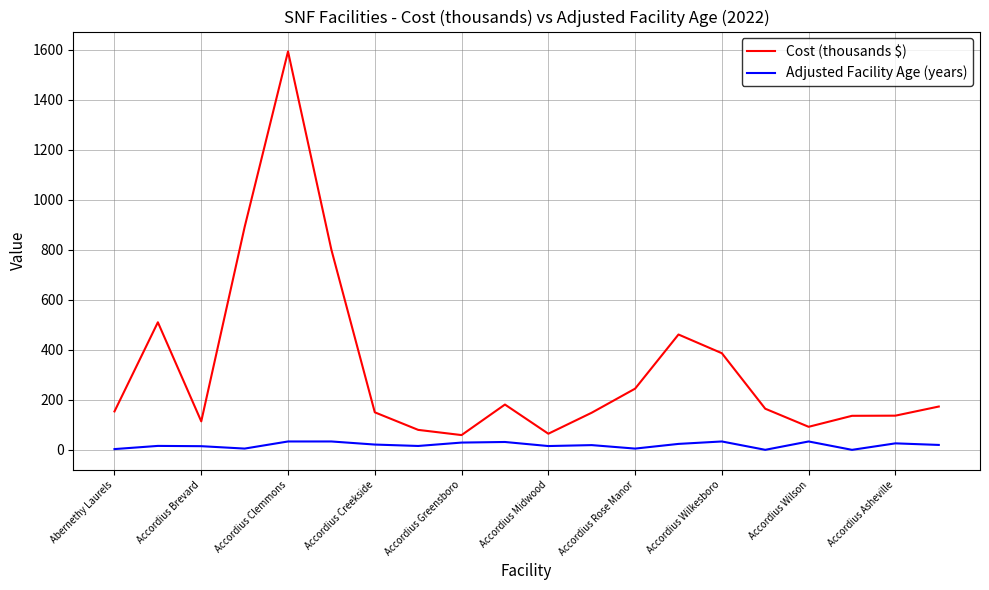

Which series has the largest total across all categories?

Cost (thousands $)